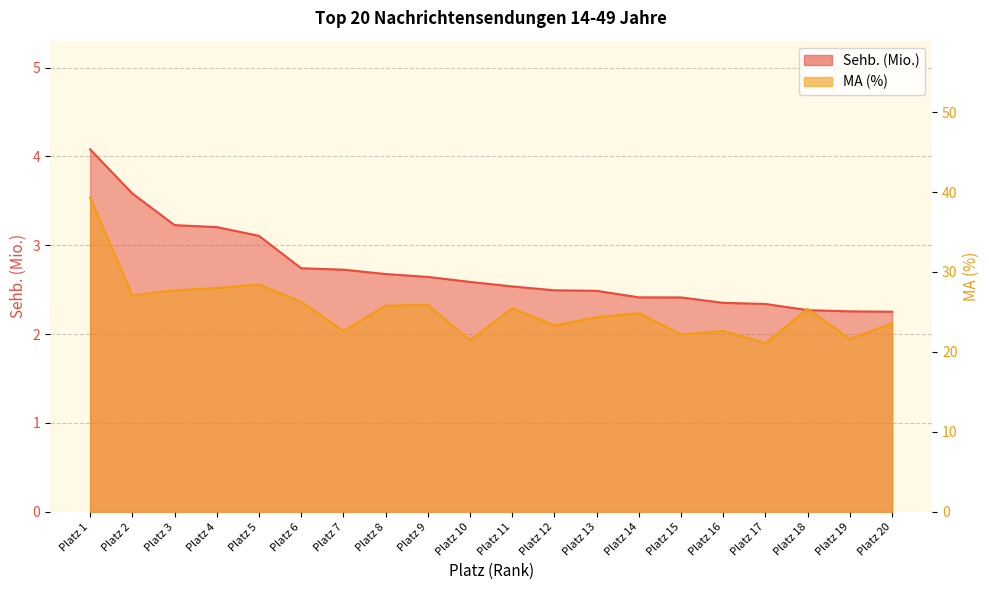

The value of Sehb. (Mio.) at Platz 6 is 4.8. True or false?

False